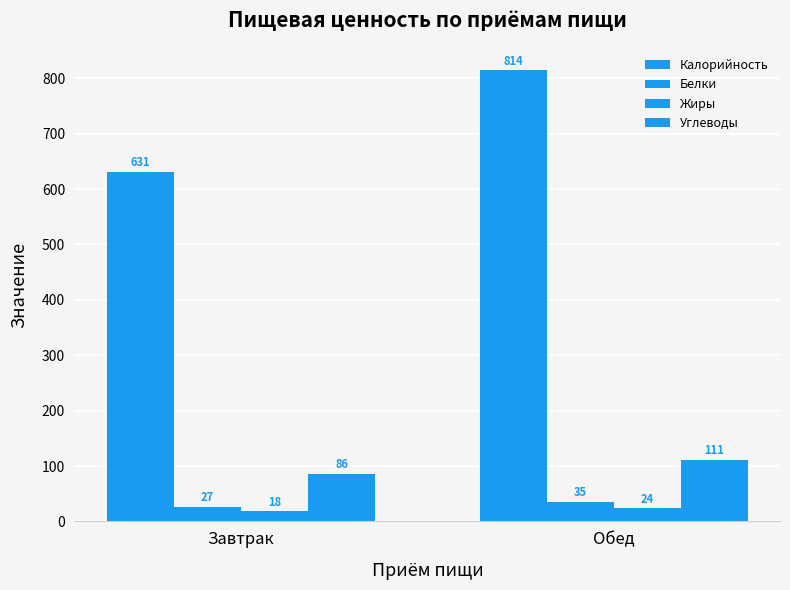

At which label is Углеводы closest to 98?

Завтрак